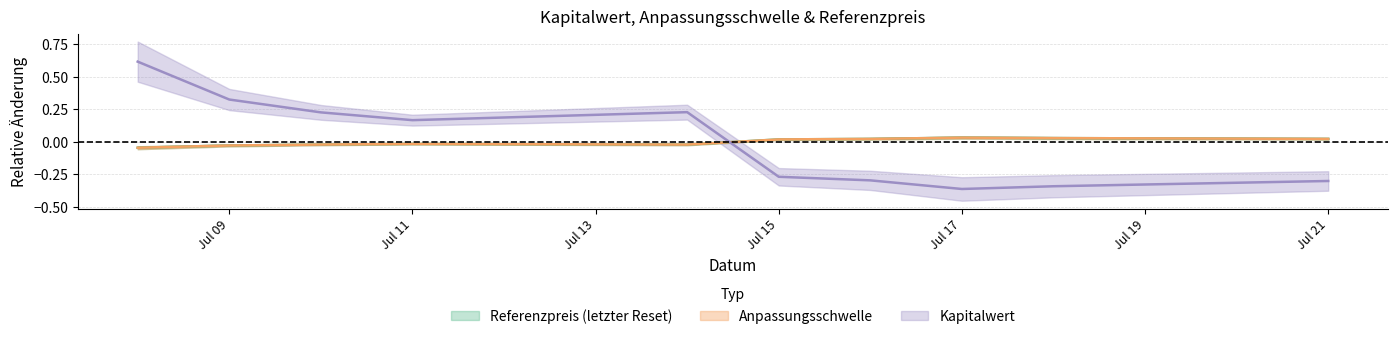

List the labels in order of Referenzpreis (letzter Reset) value, largest first.

2025-07-17, 2025-07-18, 2025-07-21, 2025-07-16, 2025-07-15, 2025-07-11, 2025-07-10, 2025-07-14, 2025-07-09, 2025-07-08